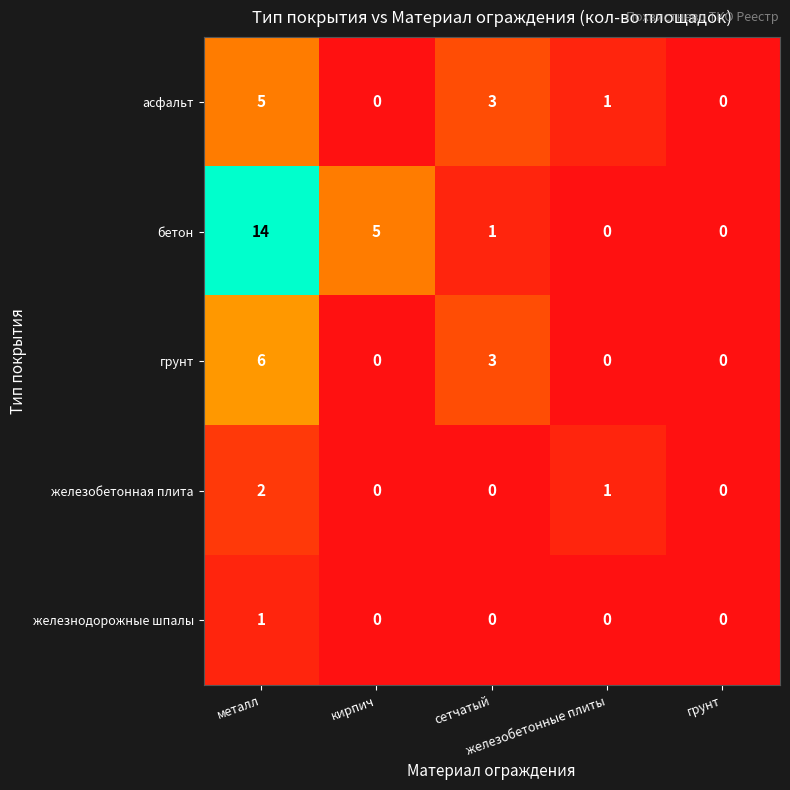

At which category does the chart reach its peak across all series?

металл